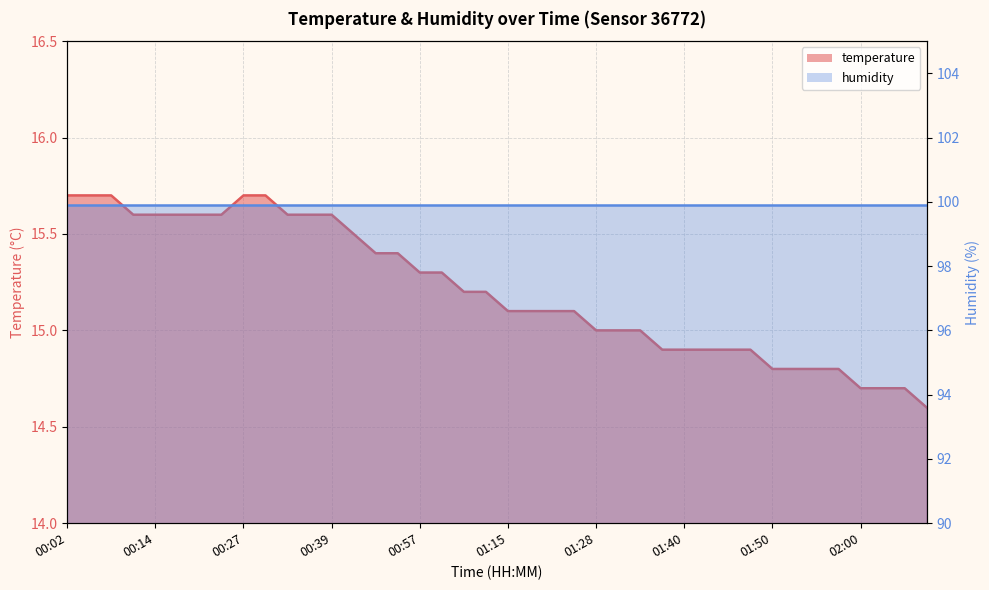

True or false: there are more than 1 points higher than both neighbors.

False